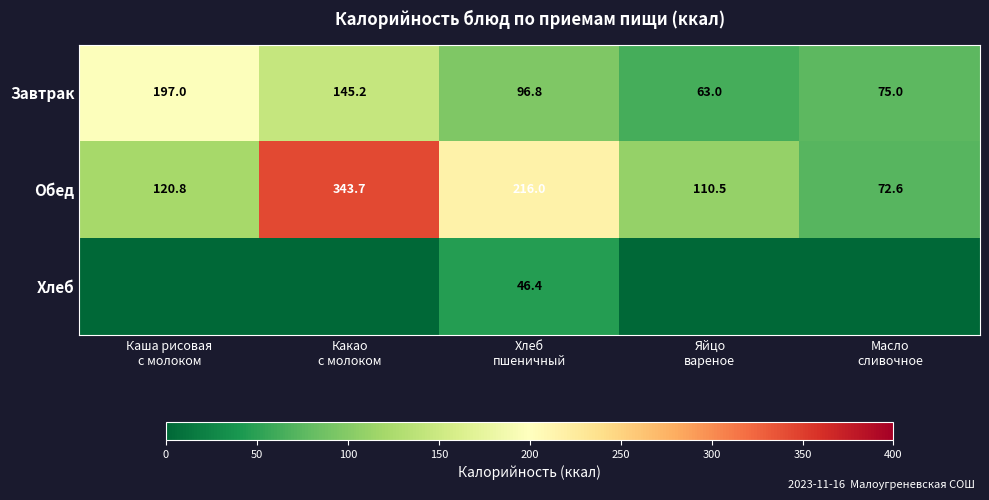

What is the difference between the maximum and minimum values in the Обед series?

271.1